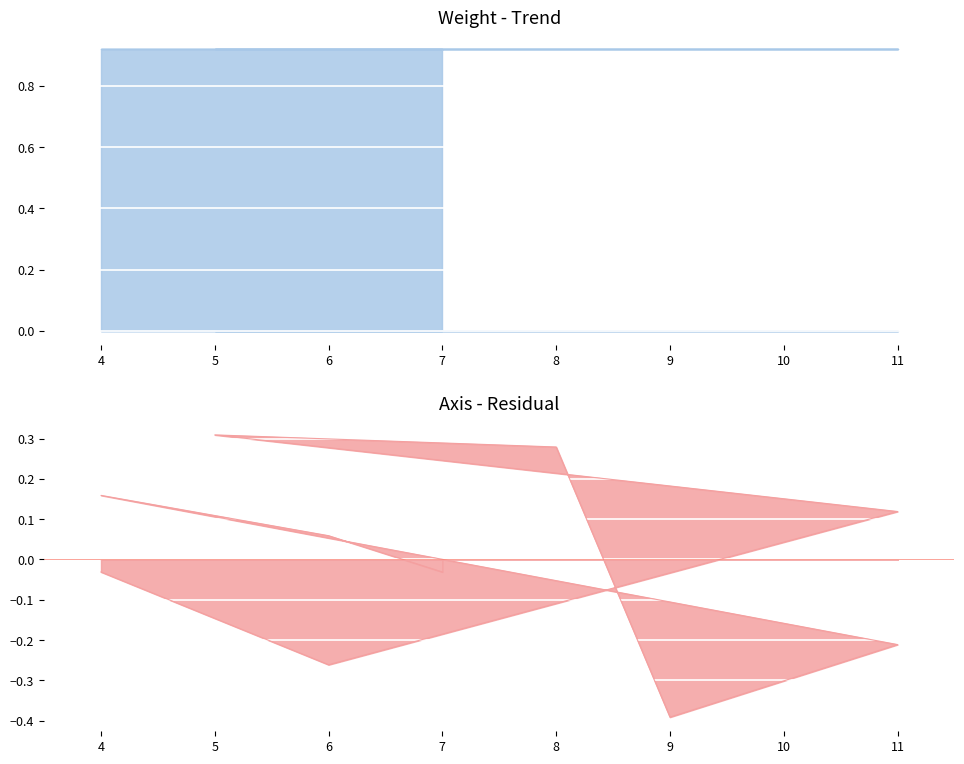

Which has a higher value, 11 or 4?

4